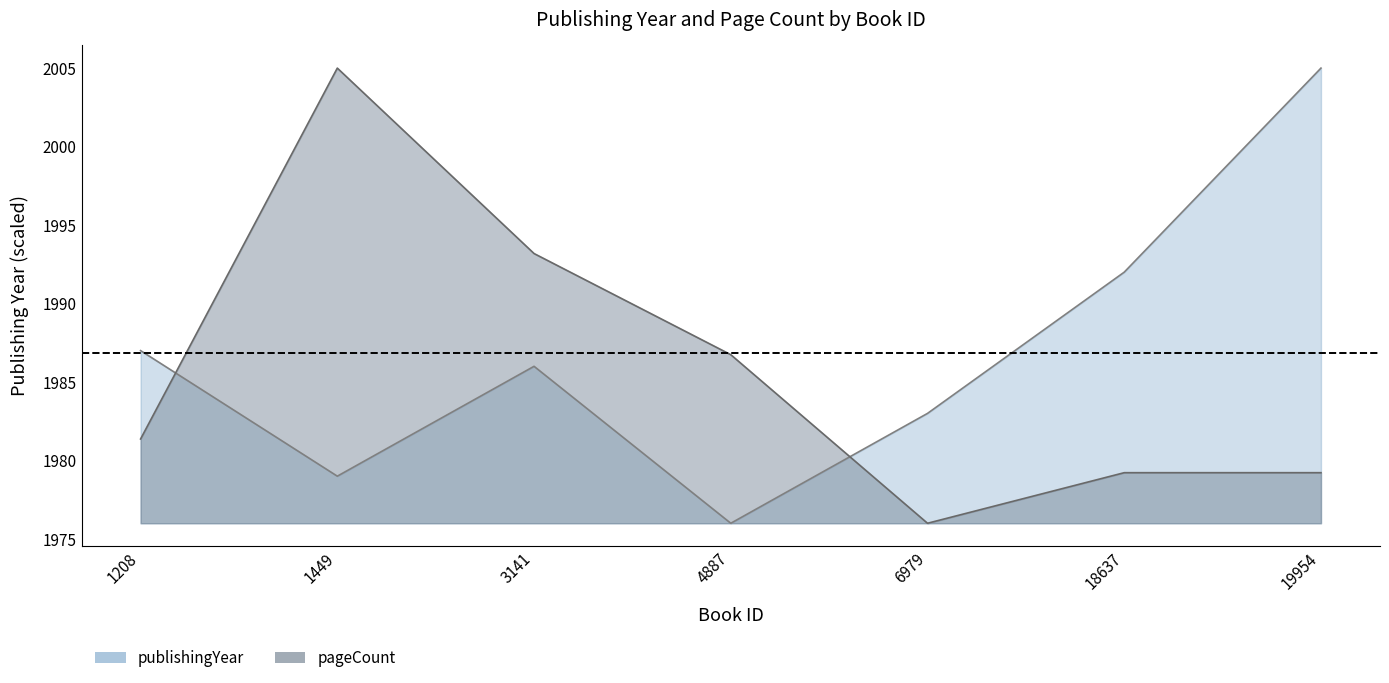

What is the maximum value for pageCount?

2005.0